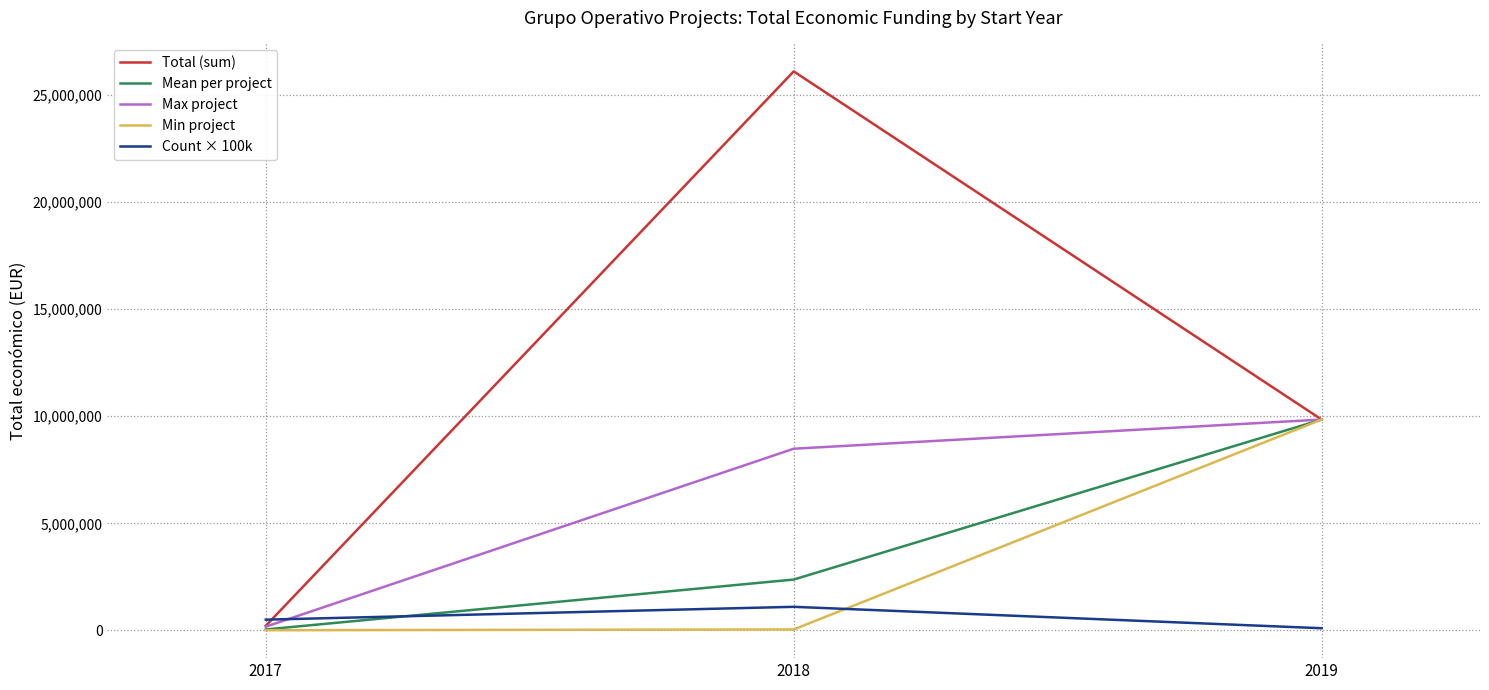

Rank the categories by Mean per project value from highest to lowest.

2019, 2018, 2017